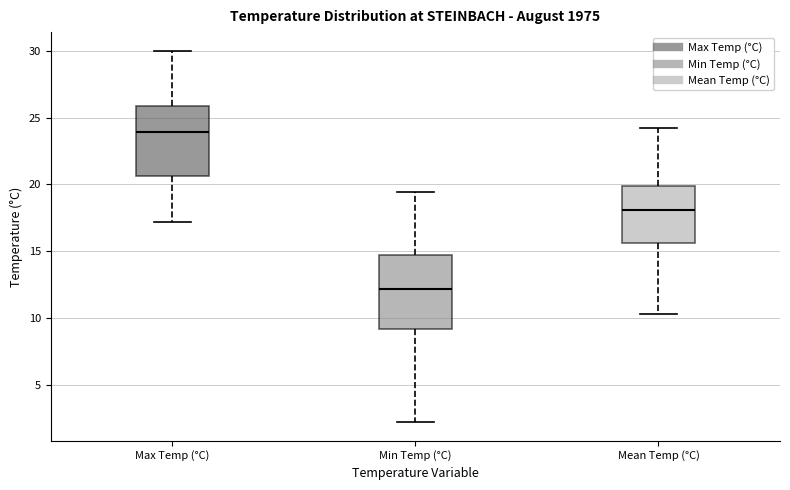

Where does the median line of the box for Max Temp (°C) sit on the y-axis? The values are not printed on the chart, so give them approximately, as read against the axis.

24.0